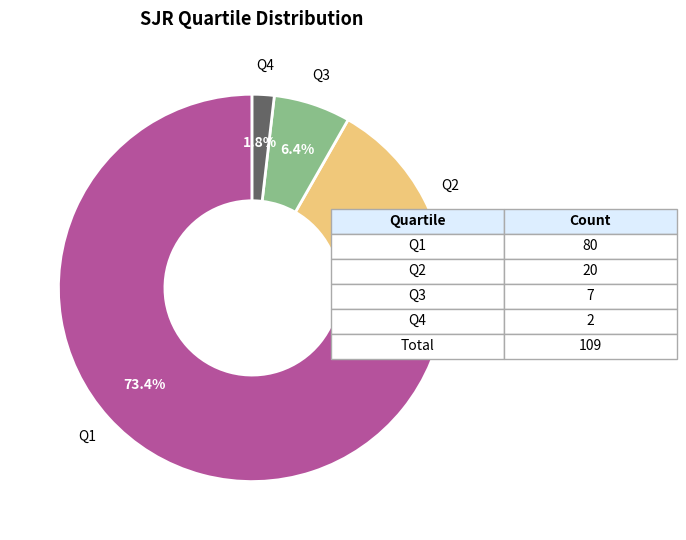

Do Q3 and Q4 together represent more than half of the pie?

No